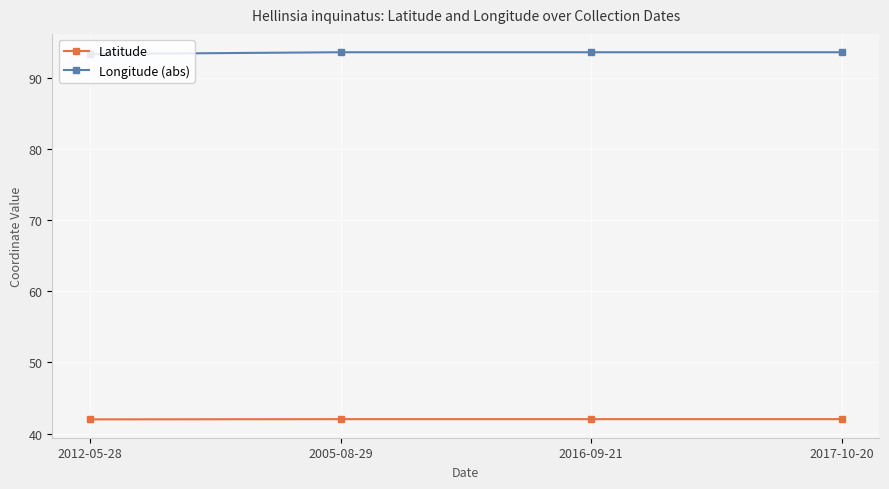

What is the total value across all series at 2005-08-29?

135.6